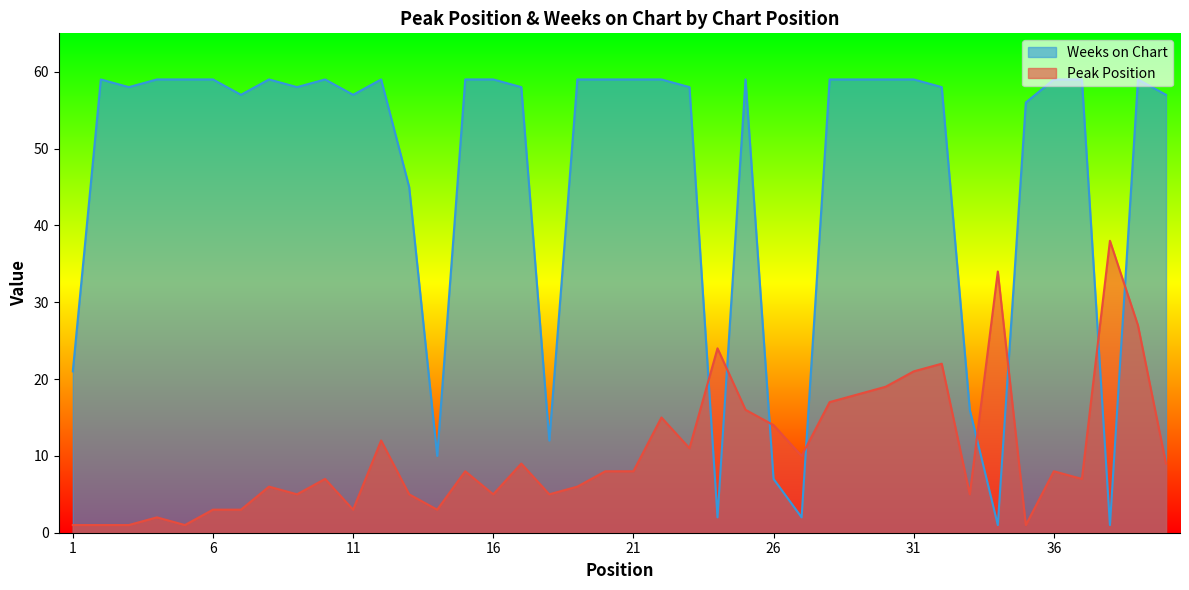

What is the difference between the highest and lowest values at 30?

40